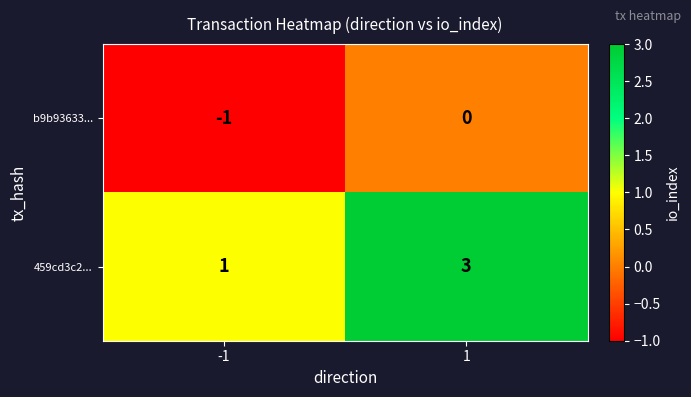

Count the number of data series in this chart.

2